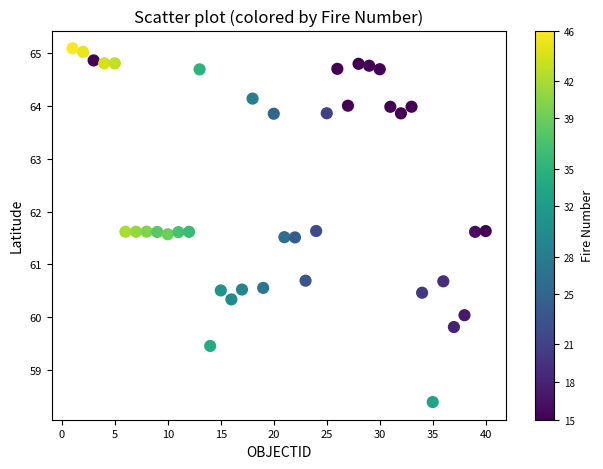

What is the range of X values (max minus min)?

39.0